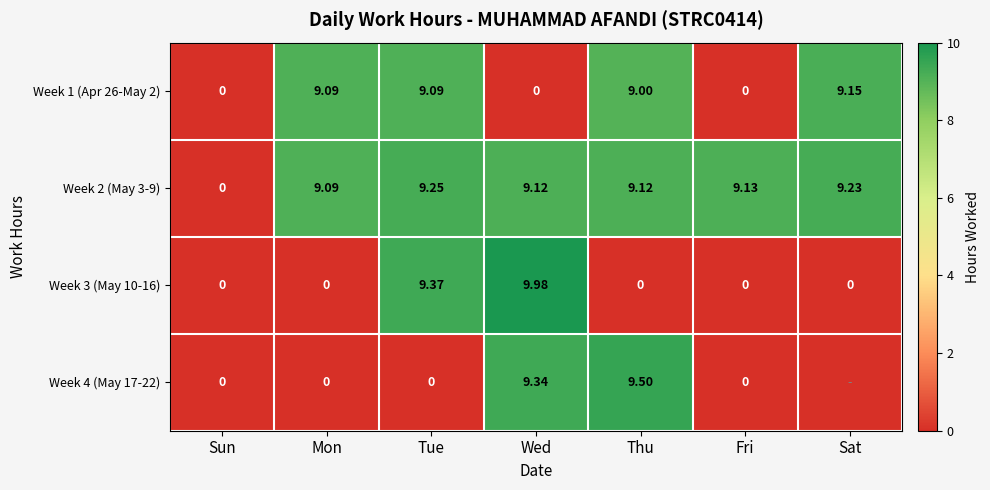

Is the value of Week 3 (May 10-16) at Sat greater than the value of Week 1 (Apr 26-May 2) at Thu?

No